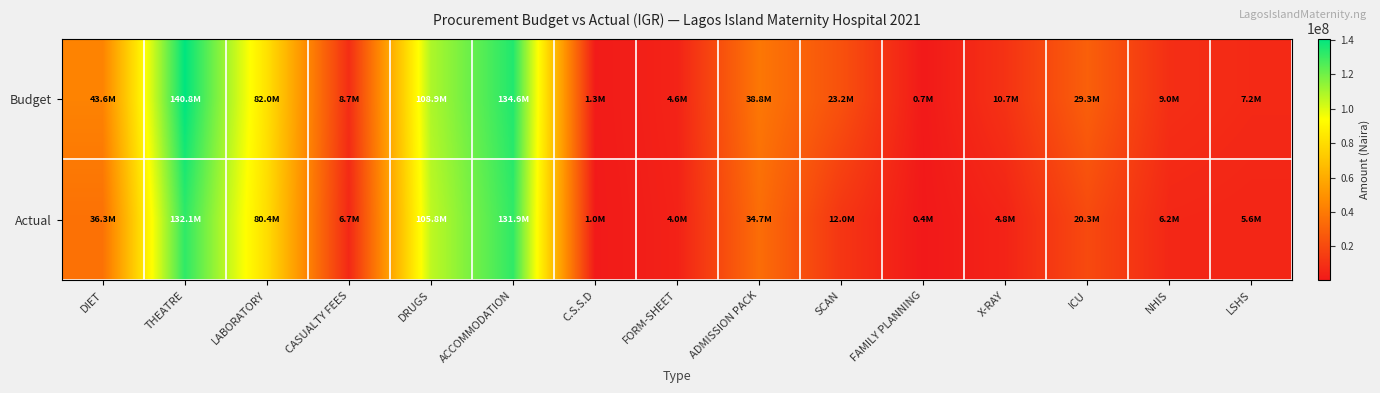

What is the maximum value shown in the chart?

140785331.4